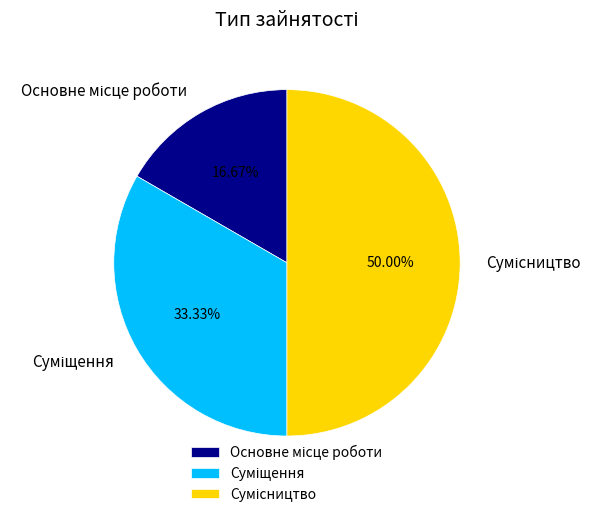

Count the number of slices in the pie.

3